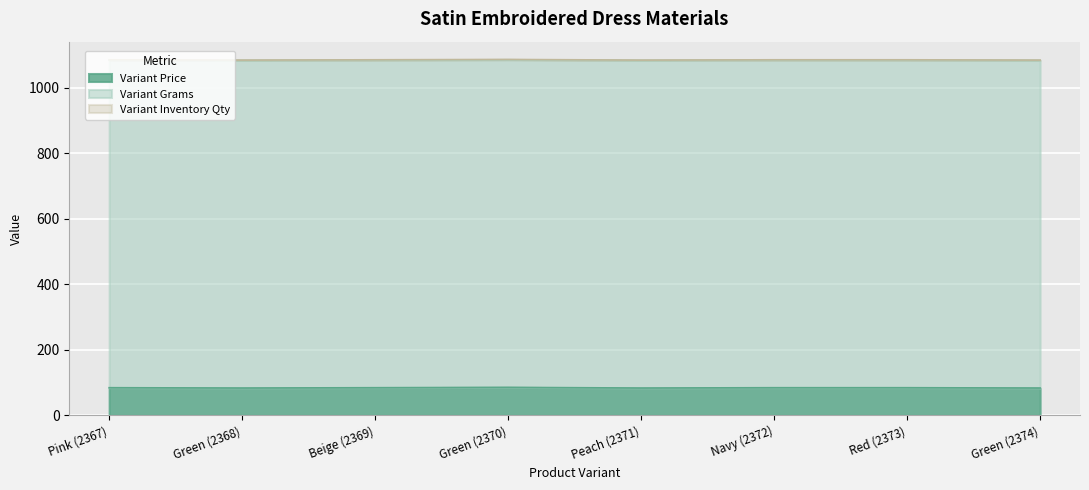

Count the number of data series in this chart.

3